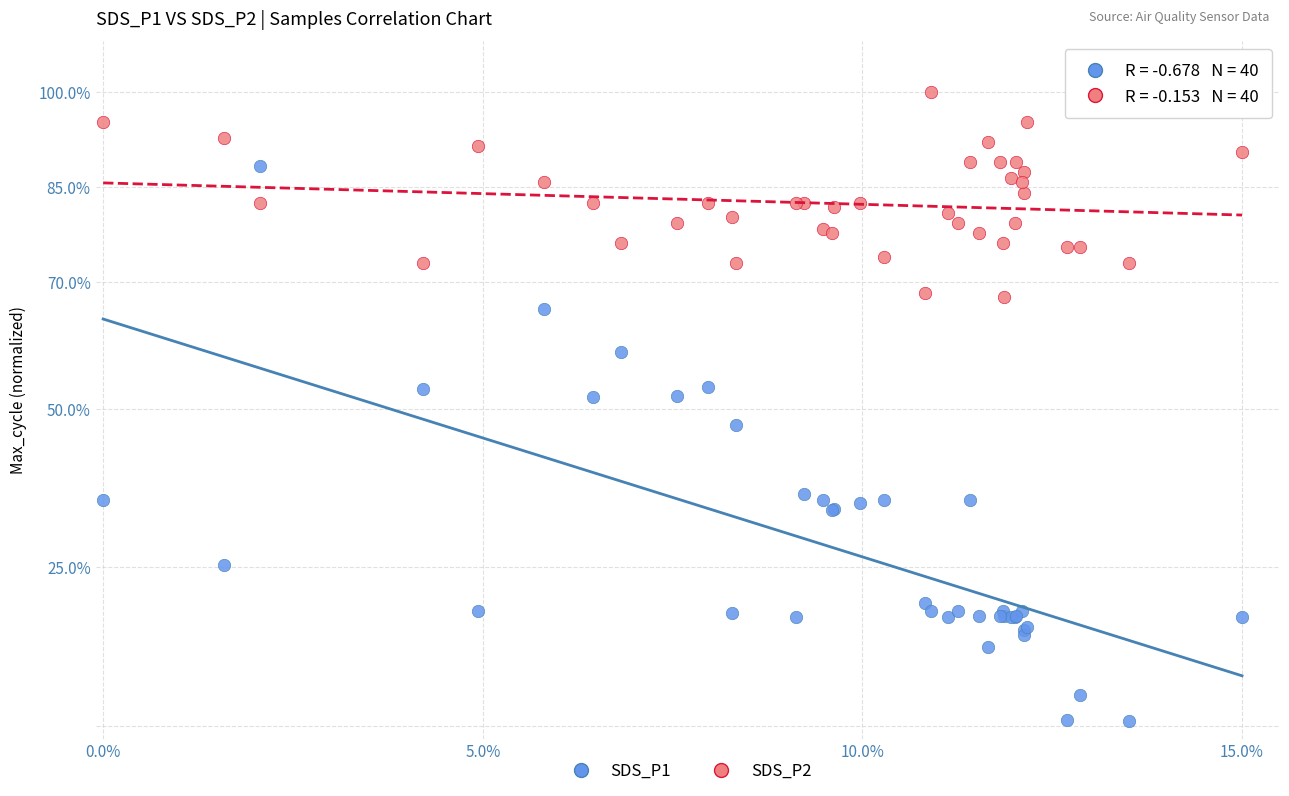

Which series contains the lowest Y value?

SDS_P1